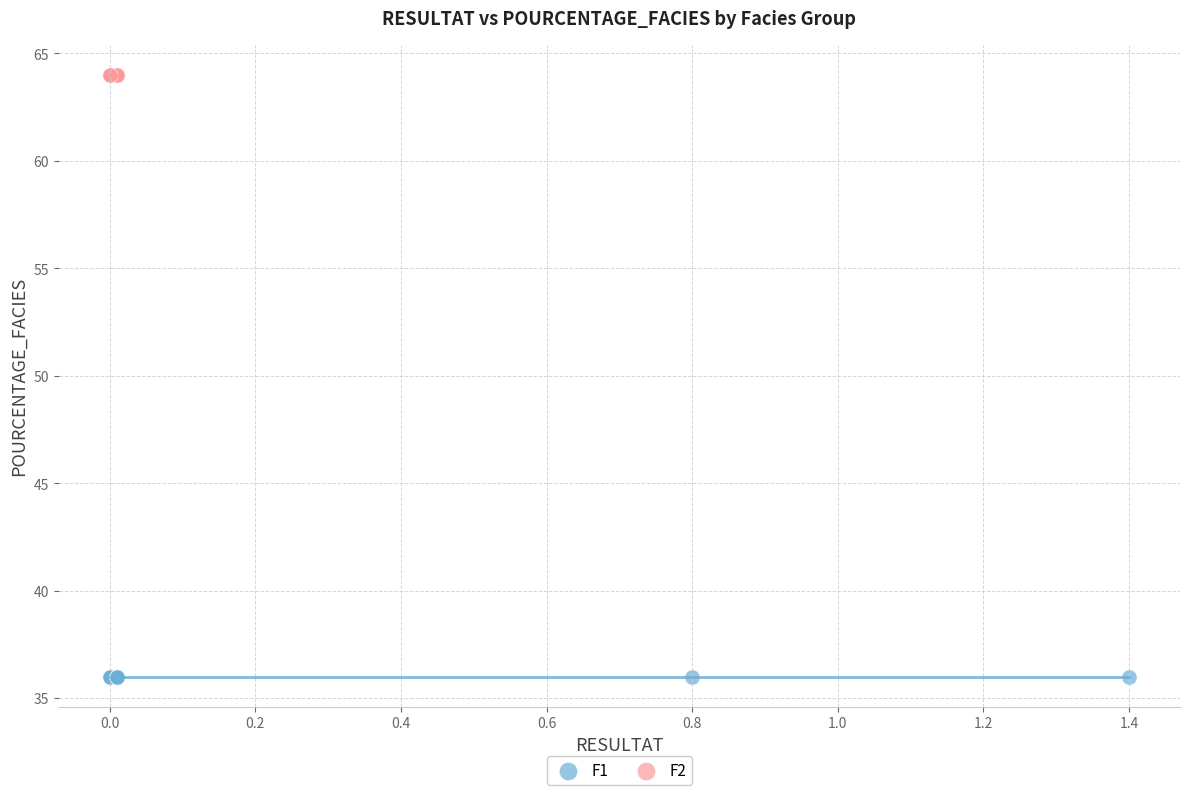

Which series reaches the maximum Y coordinate?

F2